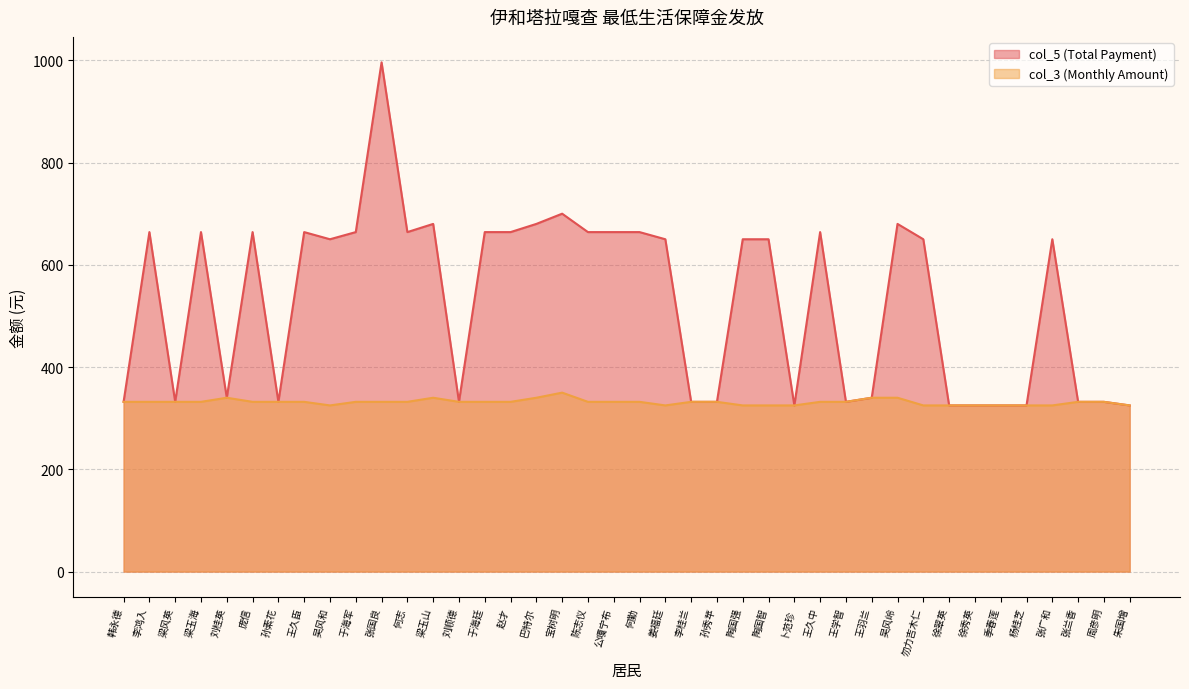

At which label does col_3 (Monthly Amount) reach its peak?

宝树明